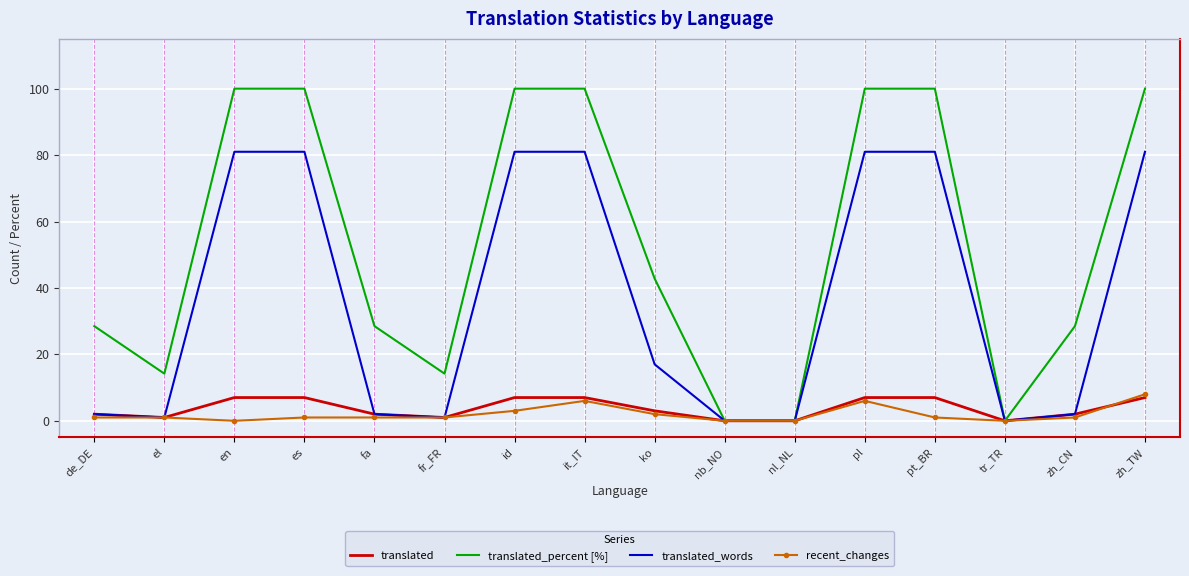

What is the average value of the translated_words series?

37.0